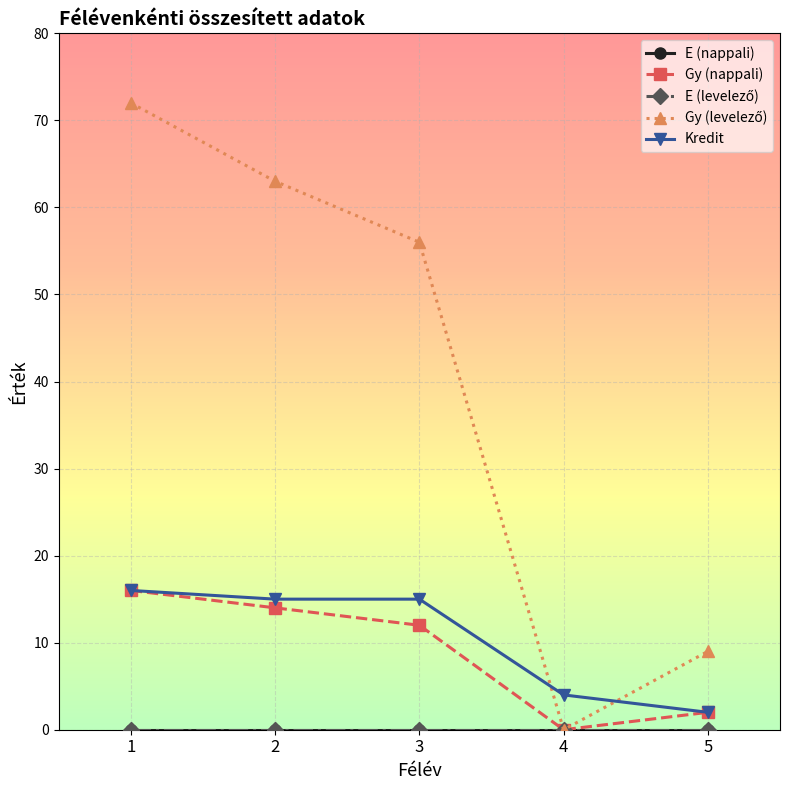

The Kredit series shows 4 at 4. True or false?

True